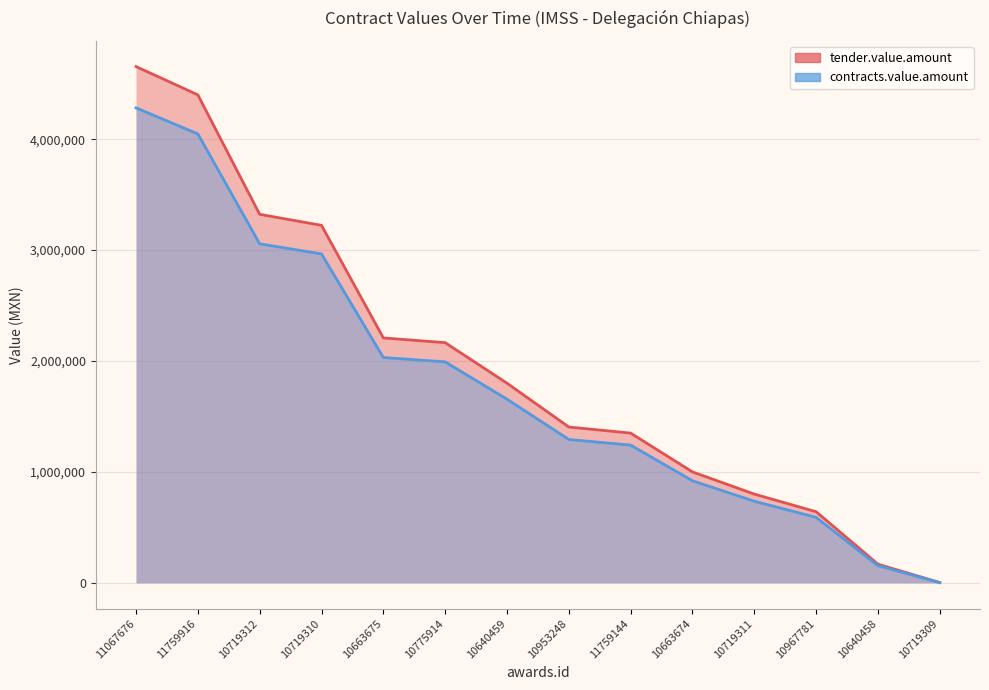

What is the value of the contracts.value.amount point at the 2nd from the left?

4048000.0